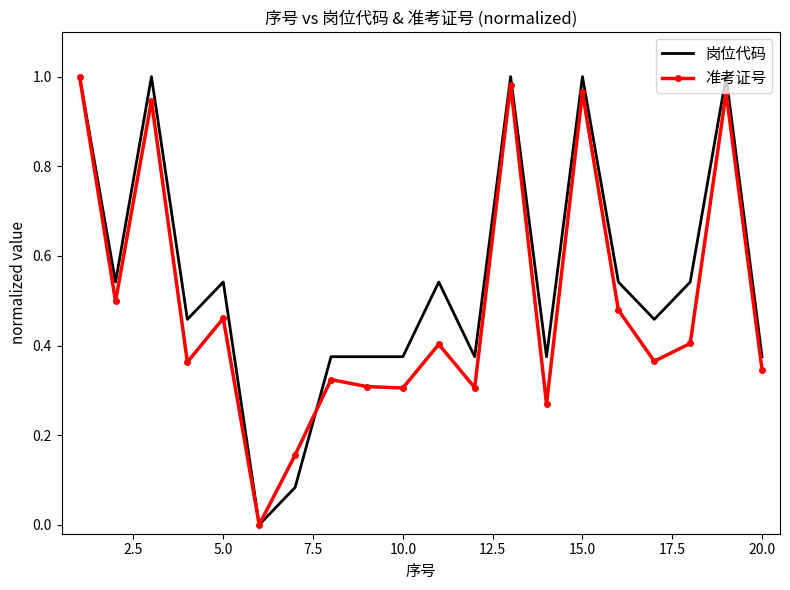

List the series in order of their overall mean, lowest first.

准考证号, 岗位代码